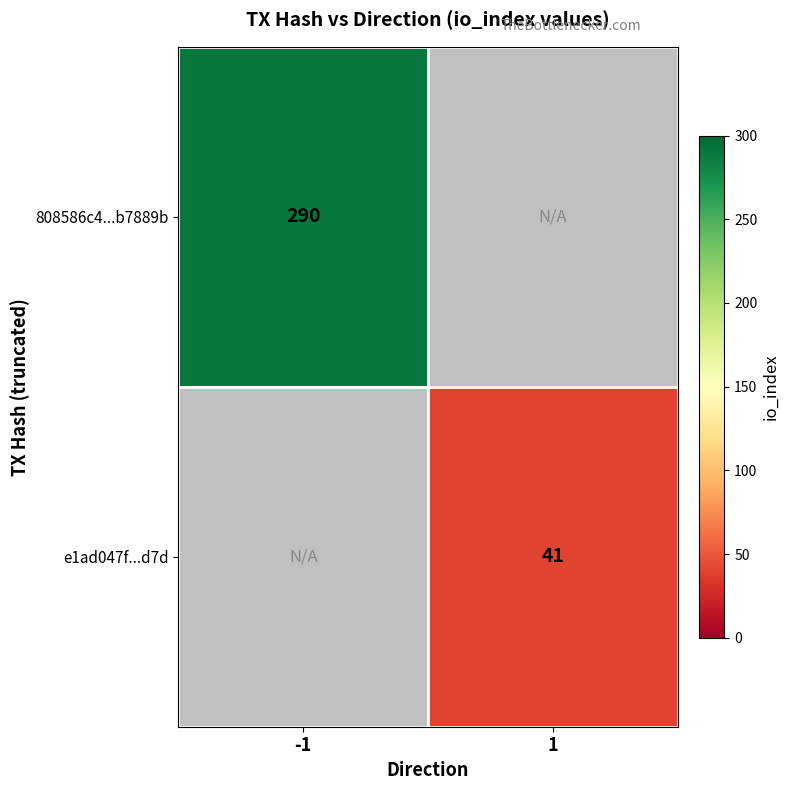

The value of e1ad047f...d7d at 1 is 11.5. True or false?

False